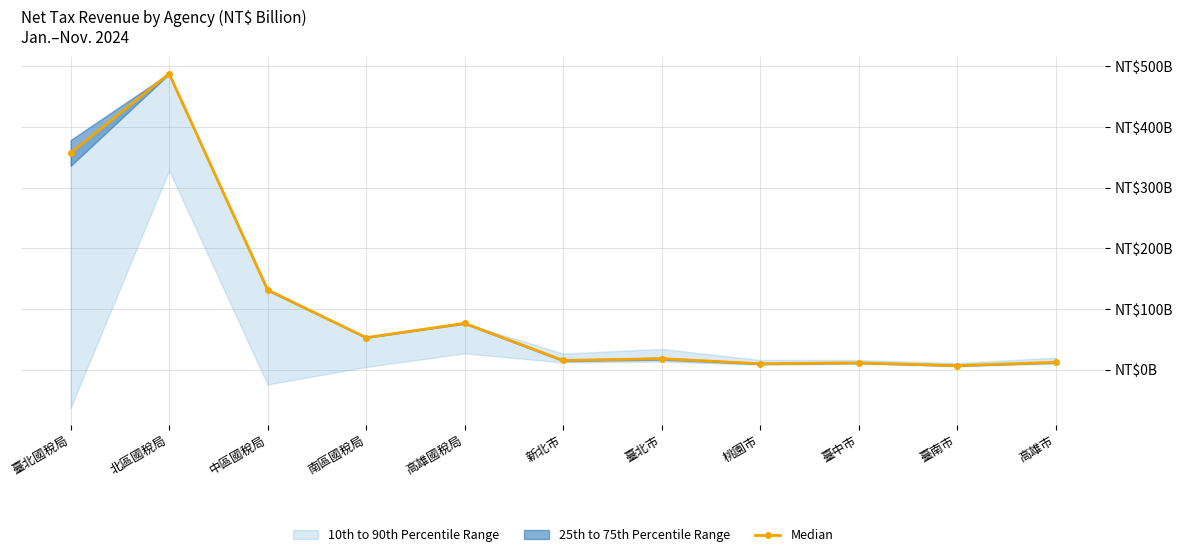

What is the value of the 1st point from the left?

357.3